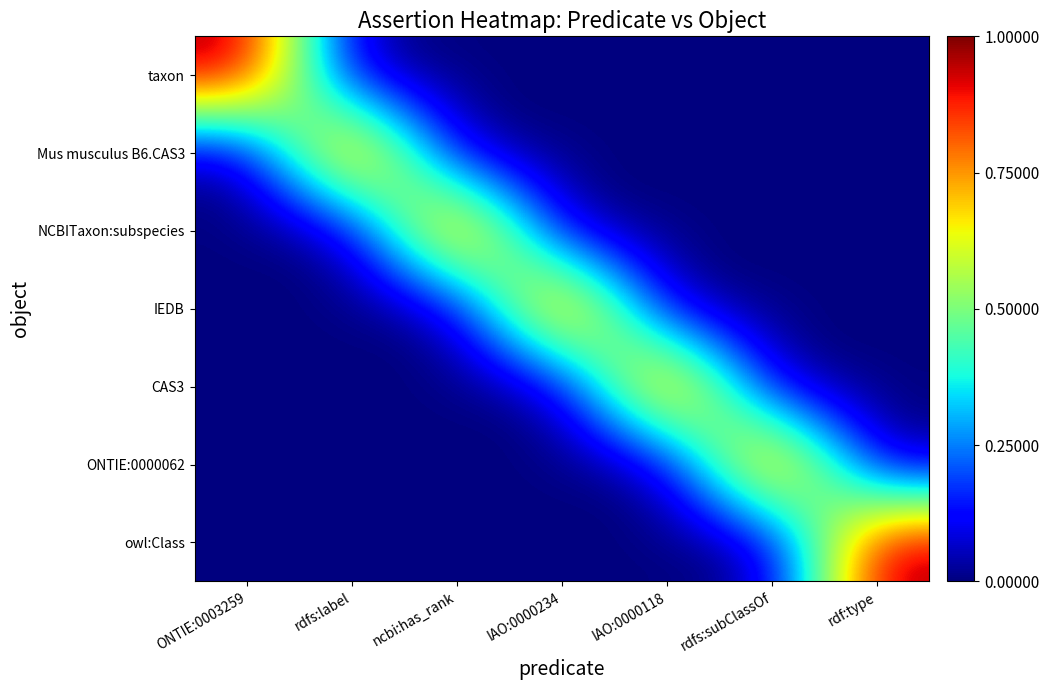

Count the number of data series in this chart.

7